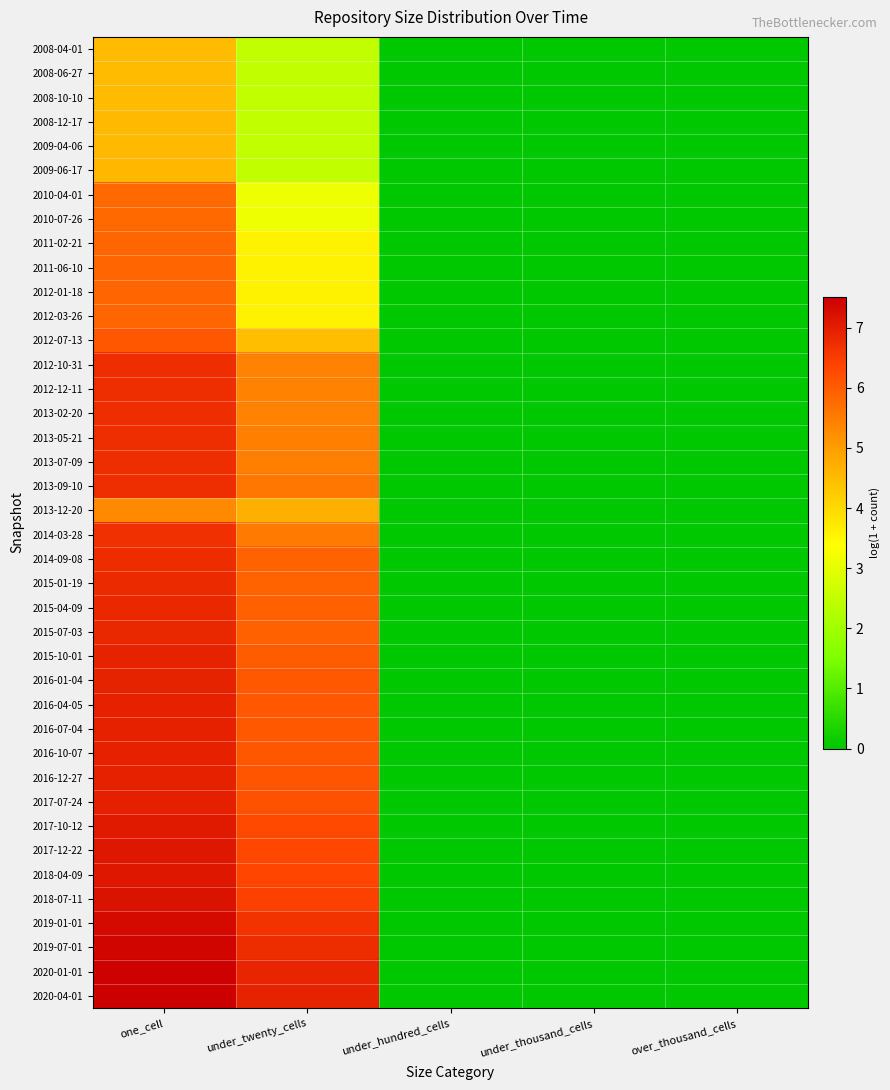

Reading left to right, transcribe all the data shown in this chart.

2008-04-01: one_cell=4.5	under_twenty_cells=2.5	under_hundred_cells=0.0	under_thousand_cells=0.0	over_thousand_cells=0.0
2008-06-27: one_cell=4.5	under_twenty_cells=2.5	under_hundred_cells=0.0	under_thousand_cells=0.0	over_thousand_cells=0.0
2008-10-10: one_cell=4.5	under_twenty_cells=2.5	under_hundred_cells=0.0	under_thousand_cells=0.0	over_thousand_cells=0.0
2008-12-17: one_cell=4.5	under_twenty_cells=2.5	under_hundred_cells=0.0	under_thousand_cells=0.0	over_thousand_cells=0.0
2009-04-06: one_cell=4.5	under_twenty_cells=2.5	under_hundred_cells=0.0	under_thousand_cells=0.0	over_thousand_cells=0.0
2009-06-17: one_cell=4.6	under_twenty_cells=2.5	under_hundred_cells=0.0	under_thousand_cells=0.0	over_thousand_cells=0.0
2010-04-01: one_cell=5.8	under_twenty_cells=3.1	under_hundred_cells=0.0	under_thousand_cells=0.0	over_thousand_cells=0.0
2010-07-26: one_cell=5.8	under_twenty_cells=3.1	under_hundred_cells=0.0	under_thousand_cells=0.0	over_thousand_cells=0.0
2011-02-21: one_cell=5.8	under_twenty_cells=3.6	under_hundred_cells=0.0	under_thousand_cells=0.0	over_thousand_cells=0.0
2011-06-10: one_cell=5.9	under_twenty_cells=3.6	under_hundred_cells=0.0	under_thousand_cells=0.0	over_thousand_cells=0.0
2012-01-18: one_cell=5.9	under_twenty_cells=3.6	under_hundred_cells=0.0	under_thousand_cells=0.0	over_thousand_cells=0.0
2012-03-26: one_cell=5.9	under_twenty_cells=3.6	under_hundred_cells=0.0	under_thousand_cells=0.0	over_thousand_cells=0.0
2012-07-13: one_cell=6.1	under_twenty_cells=4.4	under_hundred_cells=0.0	under_thousand_cells=0.0	over_thousand_cells=0.0
2012-10-31: one_cell=6.7	under_twenty_cells=5.4	under_hundred_cells=0.0	under_thousand_cells=0.0	over_thousand_cells=0.0
2012-12-11: one_cell=6.7	under_twenty_cells=5.4	under_hundred_cells=0.0	under_thousand_cells=0.0	over_thousand_cells=0.0
2013-02-20: one_cell=6.7	under_twenty_cells=5.4	under_hundred_cells=0.0	under_thousand_cells=0.0	over_thousand_cells=0.0
2013-05-21: one_cell=6.7	under_twenty_cells=5.4	under_hundred_cells=0.0	under_thousand_cells=0.0	over_thousand_cells=0.0
2013-07-09: one_cell=6.7	under_twenty_cells=5.4	under_hundred_cells=0.0	under_thousand_cells=0.0	over_thousand_cells=0.0
2013-09-10: one_cell=6.7	under_twenty_cells=5.6	under_hundred_cells=0.0	under_thousand_cells=0.0	over_thousand_cells=0.0
2013-12-20: one_cell=5.3	under_twenty_cells=4.7	under_hundred_cells=0.0	under_thousand_cells=0.0	over_thousand_cells=0.0
2014-03-28: one_cell=6.7	under_twenty_cells=5.5	under_hundred_cells=0.0	under_thousand_cells=0.0	over_thousand_cells=0.0
2014-09-08: one_cell=6.8	under_twenty_cells=5.9	under_hundred_cells=0.0	under_thousand_cells=0.0	over_thousand_cells=0.0
2015-01-19: one_cell=6.8	under_twenty_cells=5.9	under_hundred_cells=0.0	under_thousand_cells=0.0	over_thousand_cells=0.0
2015-04-09: one_cell=6.8	under_twenty_cells=5.9	under_hundred_cells=0.0	under_thousand_cells=0.0	over_thousand_cells=0.0
2015-07-03: one_cell=6.8	under_twenty_cells=5.9	under_hundred_cells=0.0	under_thousand_cells=0.0	over_thousand_cells=0.0
2015-10-01: one_cell=6.9	under_twenty_cells=6.0	under_hundred_cells=0.0	under_thousand_cells=0.0	over_thousand_cells=0.0
2016-01-04: one_cell=6.9	under_twenty_cells=6.1	under_hundred_cells=0.0	under_thousand_cells=0.0	over_thousand_cells=0.0
2016-04-05: one_cell=6.9	under_twenty_cells=6.1	under_hundred_cells=0.0	under_thousand_cells=0.0	over_thousand_cells=0.0
2016-07-04: one_cell=6.9	under_twenty_cells=6.1	under_hundred_cells=0.0	under_thousand_cells=0.0	over_thousand_cells=0.0
2016-10-07: one_cell=7.0	under_twenty_cells=6.1	under_hundred_cells=0.0	under_thousand_cells=0.0	over_thousand_cells=0.0
2016-12-27: one_cell=6.9	under_twenty_cells=6.1	under_hundred_cells=0.0	under_thousand_cells=0.0	over_thousand_cells=0.0
2017-07-24: one_cell=7.0	under_twenty_cells=6.1	under_hundred_cells=0.0	under_thousand_cells=0.0	over_thousand_cells=0.0
2017-10-12: one_cell=7.1	under_twenty_cells=6.3	under_hundred_cells=0.0	under_thousand_cells=0.0	over_thousand_cells=0.0
2017-12-22: one_cell=7.1	under_twenty_cells=6.3	under_hundred_cells=0.0	under_thousand_cells=0.0	over_thousand_cells=0.0
2018-04-09: one_cell=7.1	under_twenty_cells=6.4	under_hundred_cells=0.0	under_thousand_cells=0.0	over_thousand_cells=0.0
2018-07-11: one_cell=7.2	under_twenty_cells=6.4	under_hundred_cells=0.0	under_thousand_cells=0.0	over_thousand_cells=0.0
2019-01-01: one_cell=7.3	under_twenty_cells=6.7	under_hundred_cells=0.0	under_thousand_cells=0.0	over_thousand_cells=0.0
2019-07-01: one_cell=7.4	under_twenty_cells=6.8	under_hundred_cells=0.0	under_thousand_cells=0.0	over_thousand_cells=0.0
2020-01-01: one_cell=7.5	under_twenty_cells=6.9	under_hundred_cells=0.0	under_thousand_cells=0.0	over_thousand_cells=0.0
2020-04-01: one_cell=7.5	under_twenty_cells=6.9	under_hundred_cells=0.0	under_thousand_cells=0.0	over_thousand_cells=0.0